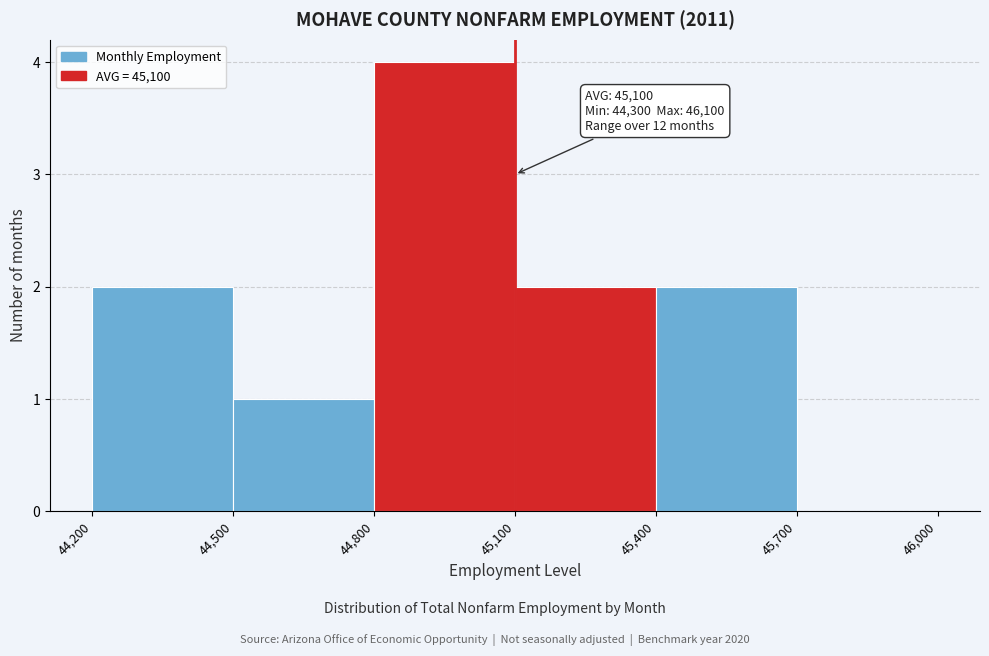

Which range on the x-axis has the tallest bar?

44,800 to 45,100